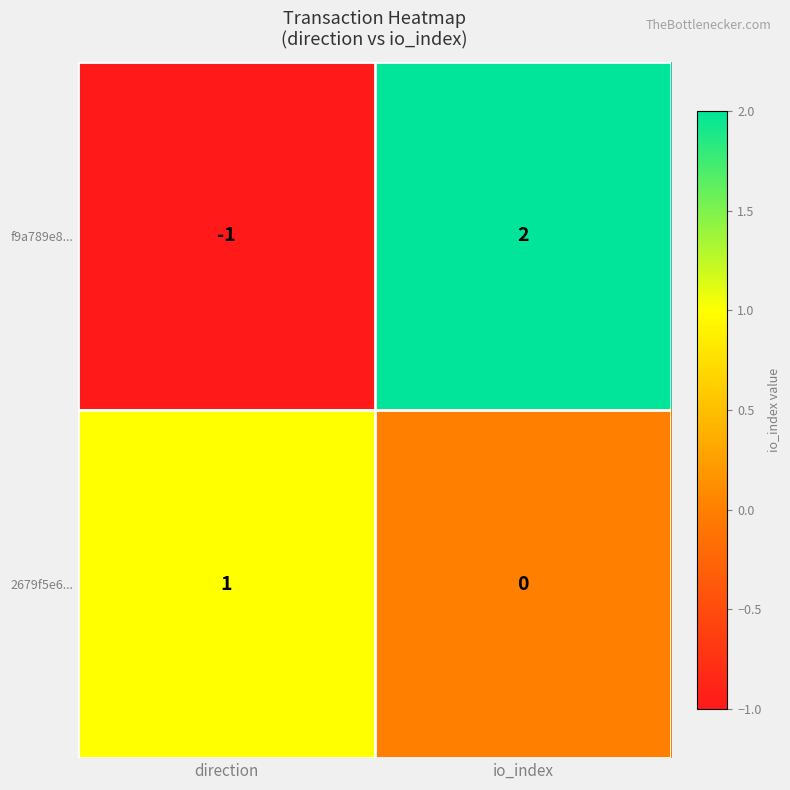

How many values in the f9a789e8... series are below 2?

1